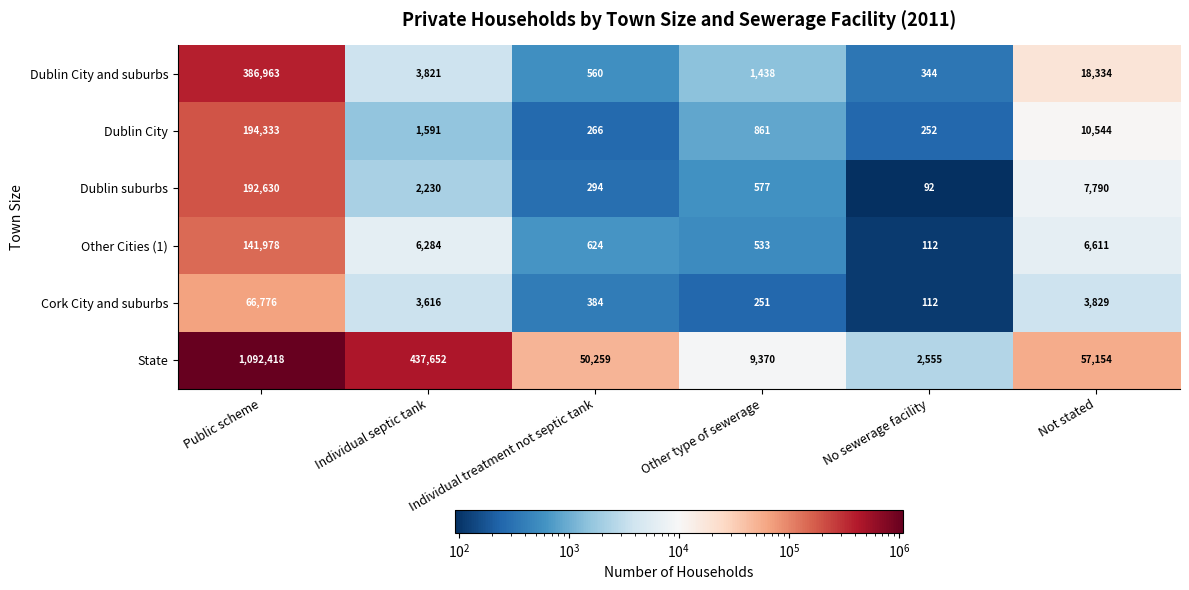

Rank the series at Not stated from lowest to highest value.

Cork City and suburbs, Other Cities (1), Dublin suburbs, Dublin City, Dublin City and suburbs, State